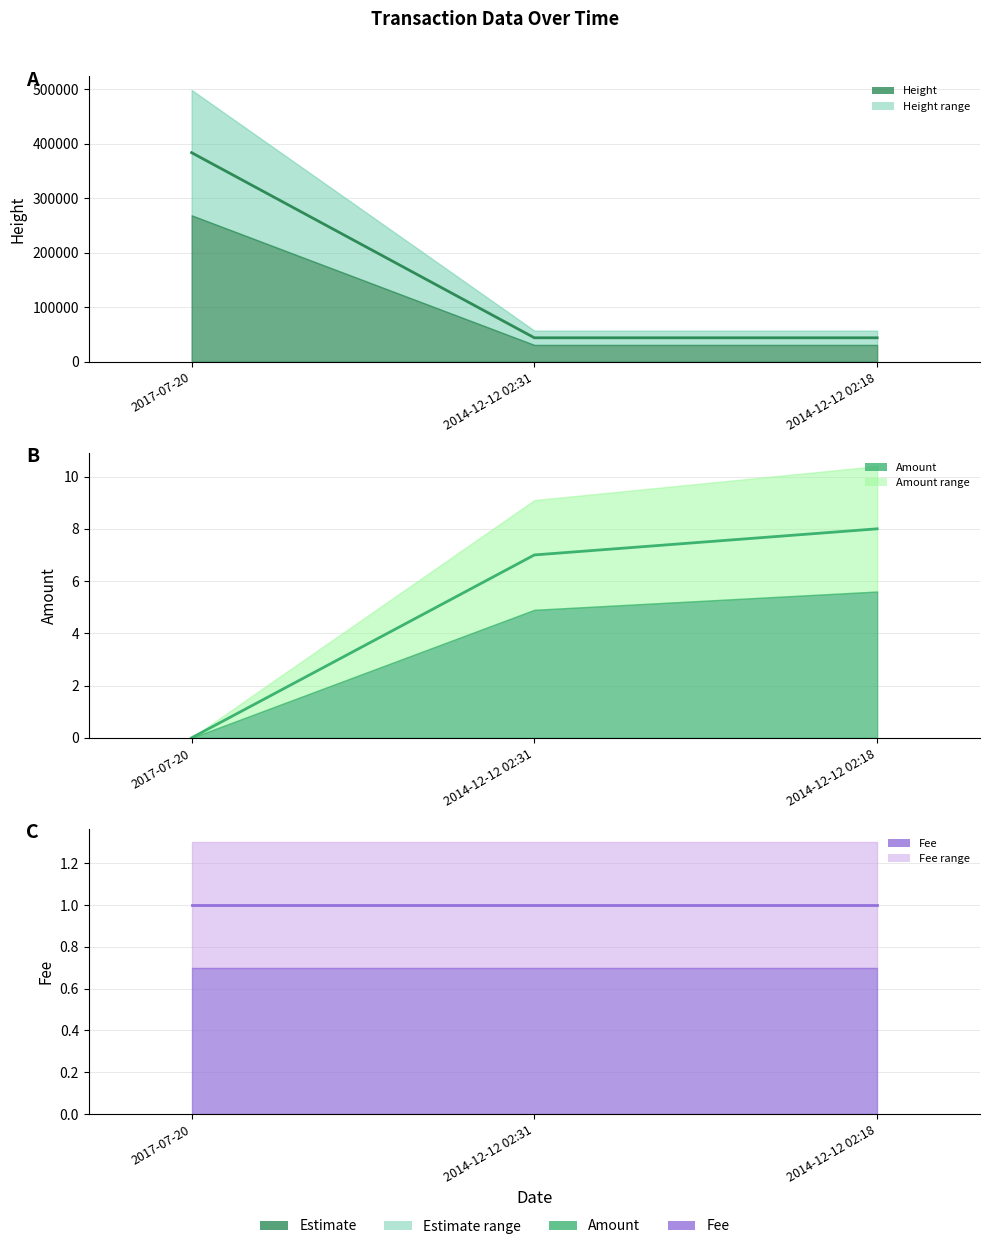

What is the greatest value displayed?

383745